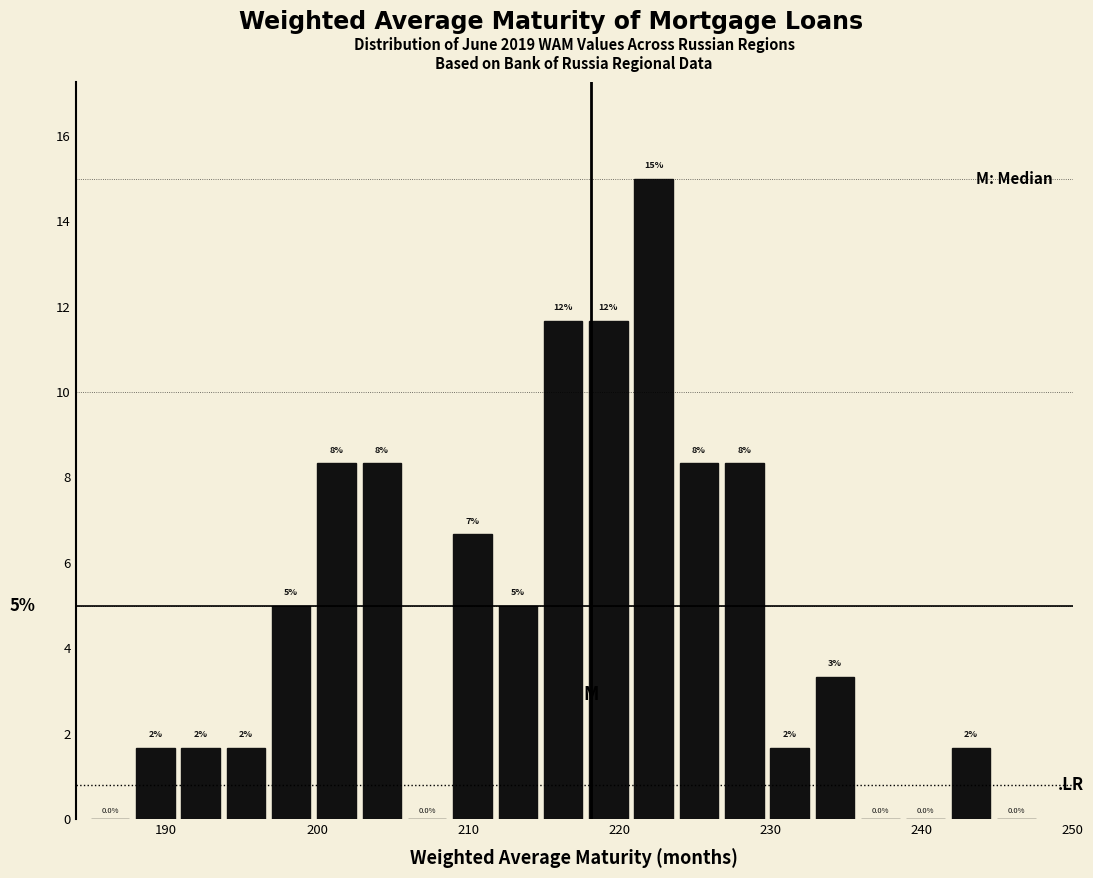

Read against the x-axis, roughly where is the centre of the tallest bar?

222